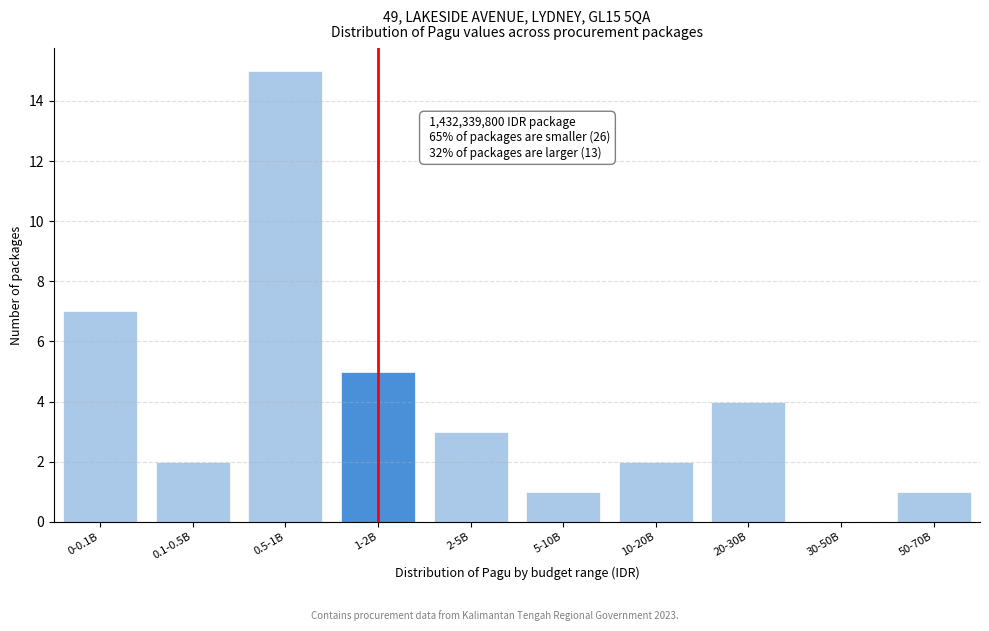

Reading left to right, what are all the values shown in this chart?

0-0.1B=7	0.1-0.5B=2	0.5-1B=15	1-2B=5	2-5B=3	5-10B=1	10-20B=2	20-30B=4	30-50B=0	50-70B=1